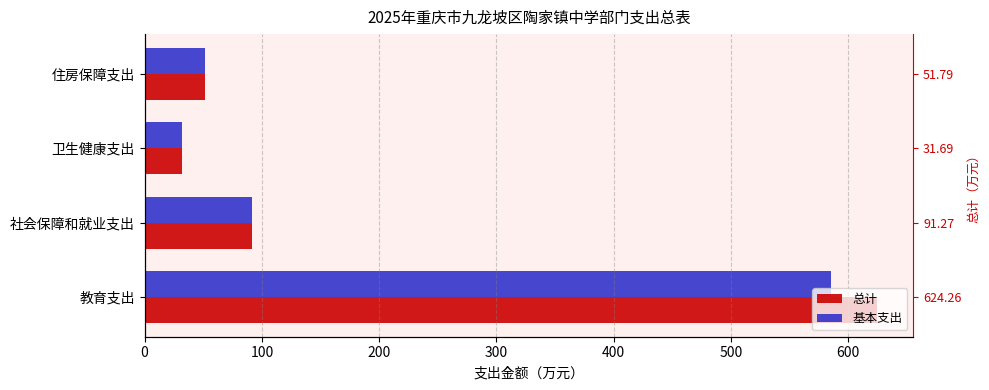

Are the bars horizontal?

Yes